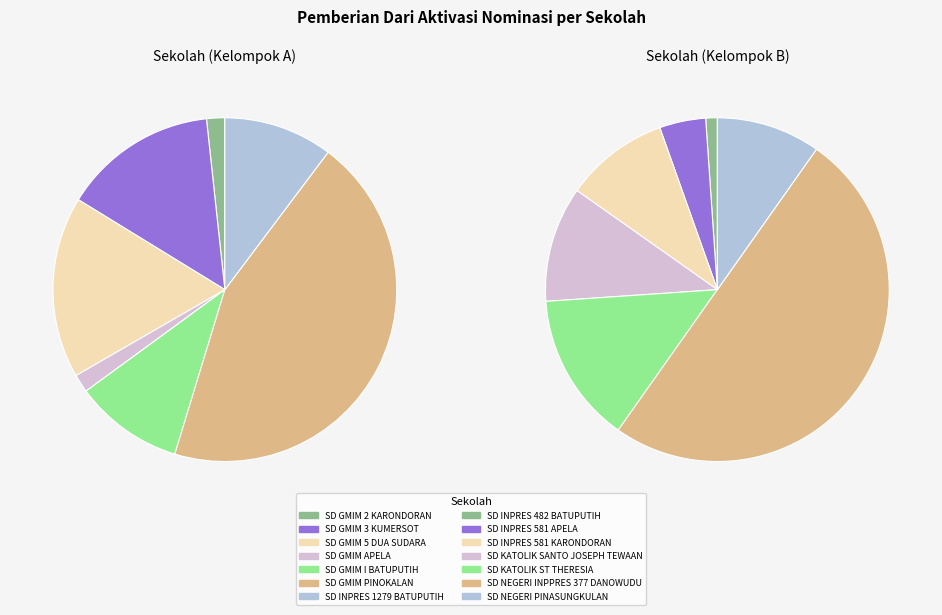

Is there a majority slice in this chart?

No